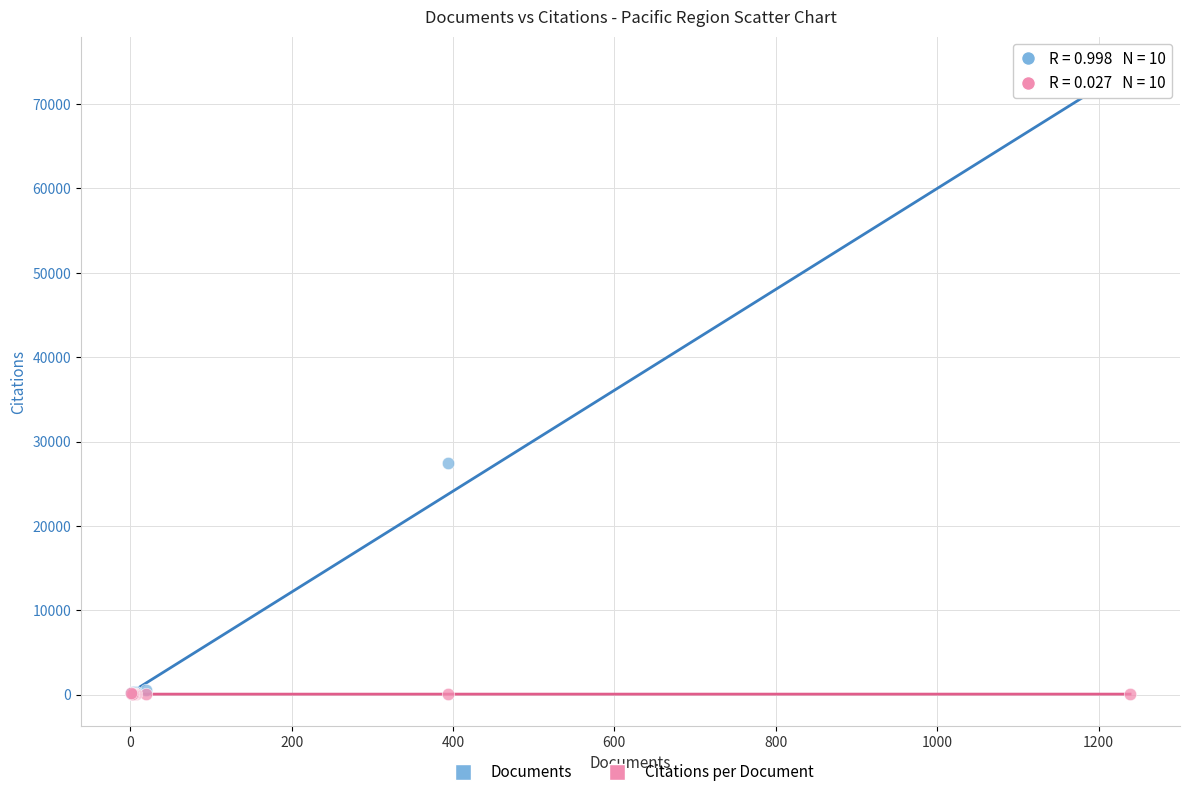

Across all series, what Y value is closest to 36586?

27402.0